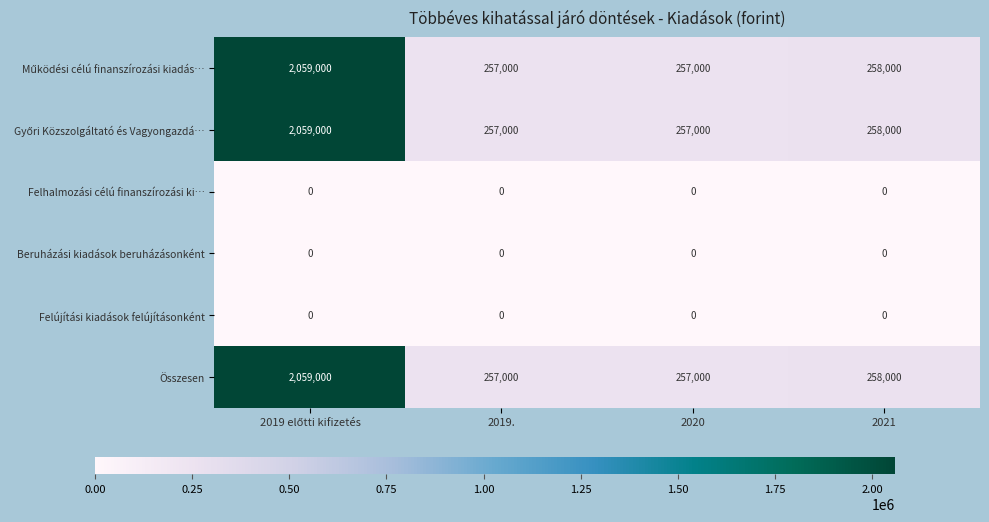

The Összesen series shows 257000 at 2020. True or false?

True